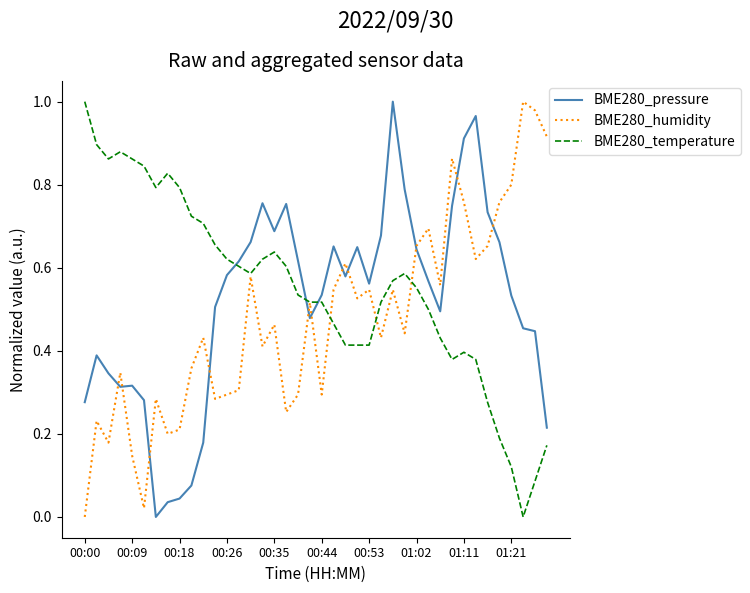

Which series ends up on top after the final intersection of BME280_pressure and BME280_temperature?

BME280_pressure